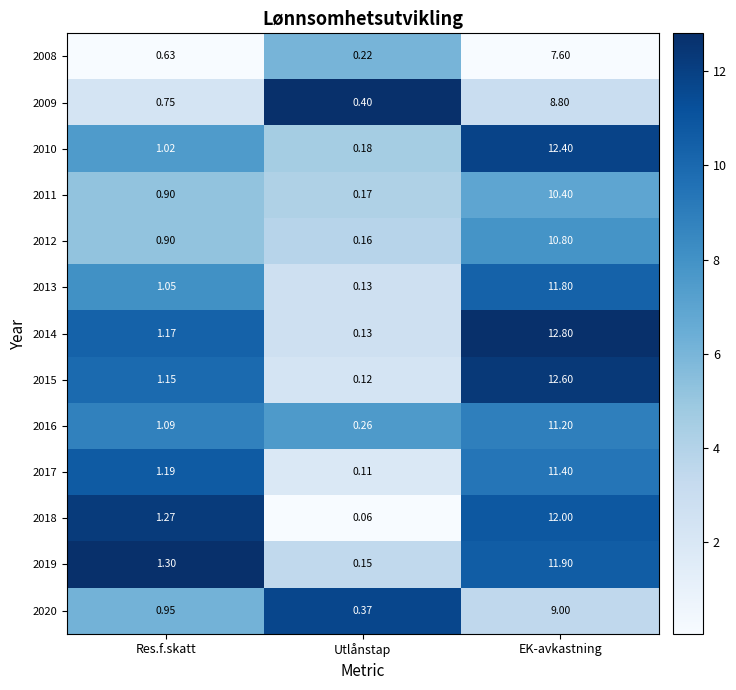

At which category is the sum across all series the highest?

EK-avkastning